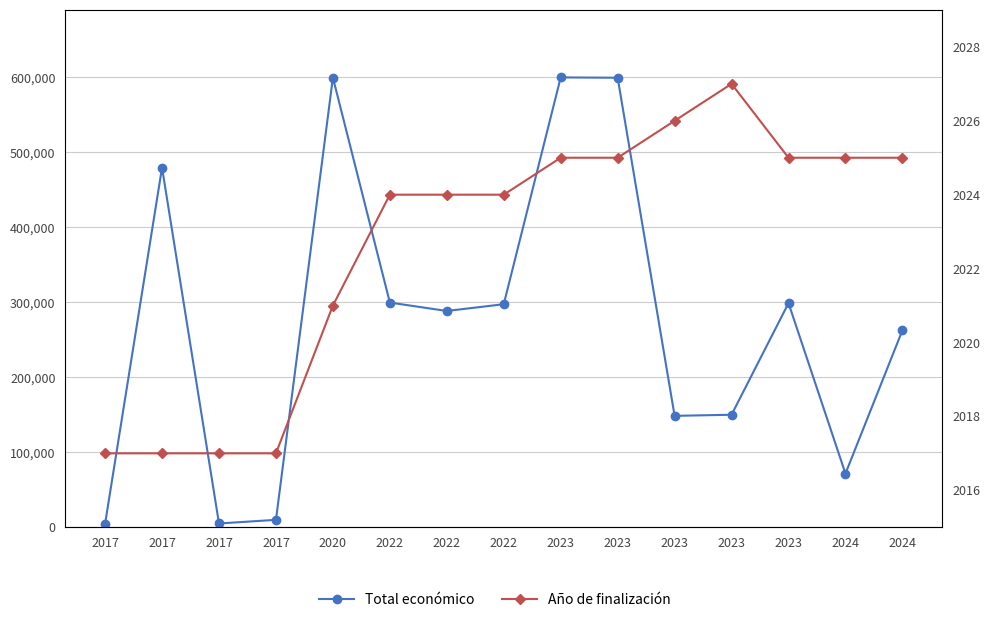

Read the Total económico value at 2017, to the nearest 100.

5000